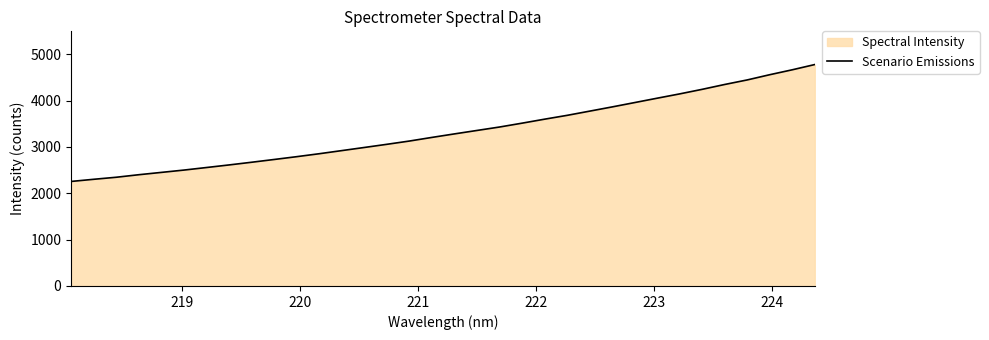

What is the greatest value displayed?

4776.1